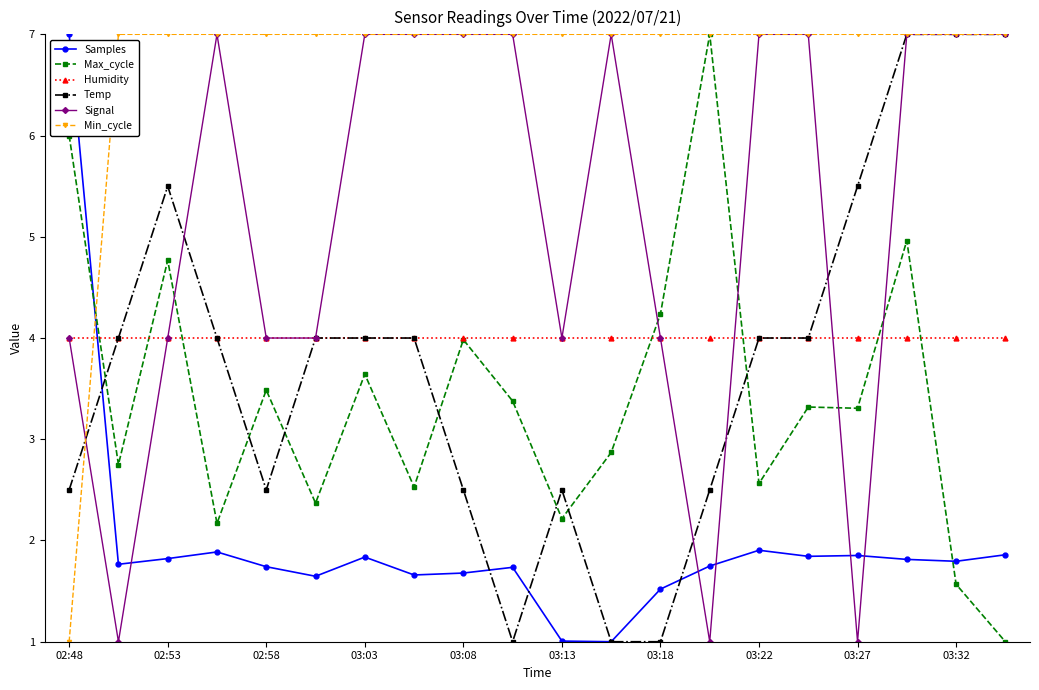

True or false: Samples has more than 2 points higher than both neighbors.

True